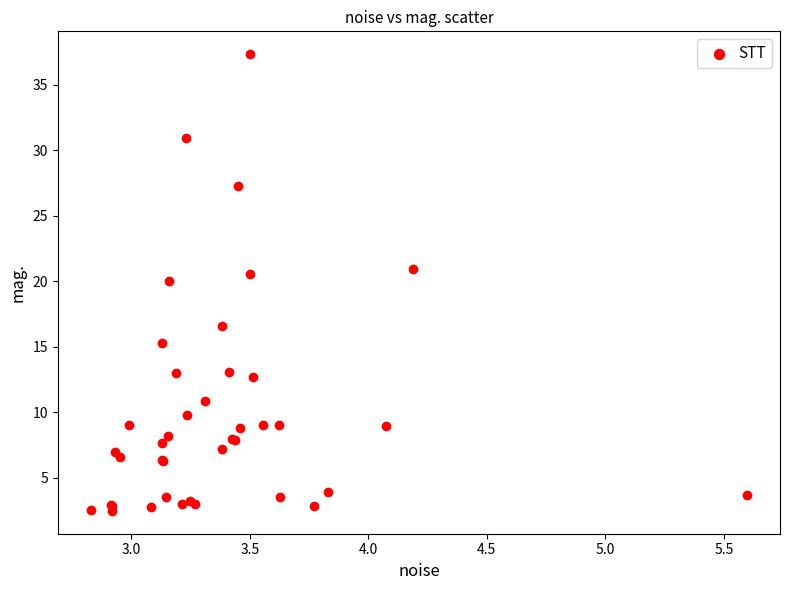

What Y value in the scatter plot is closest to 19?

20.0